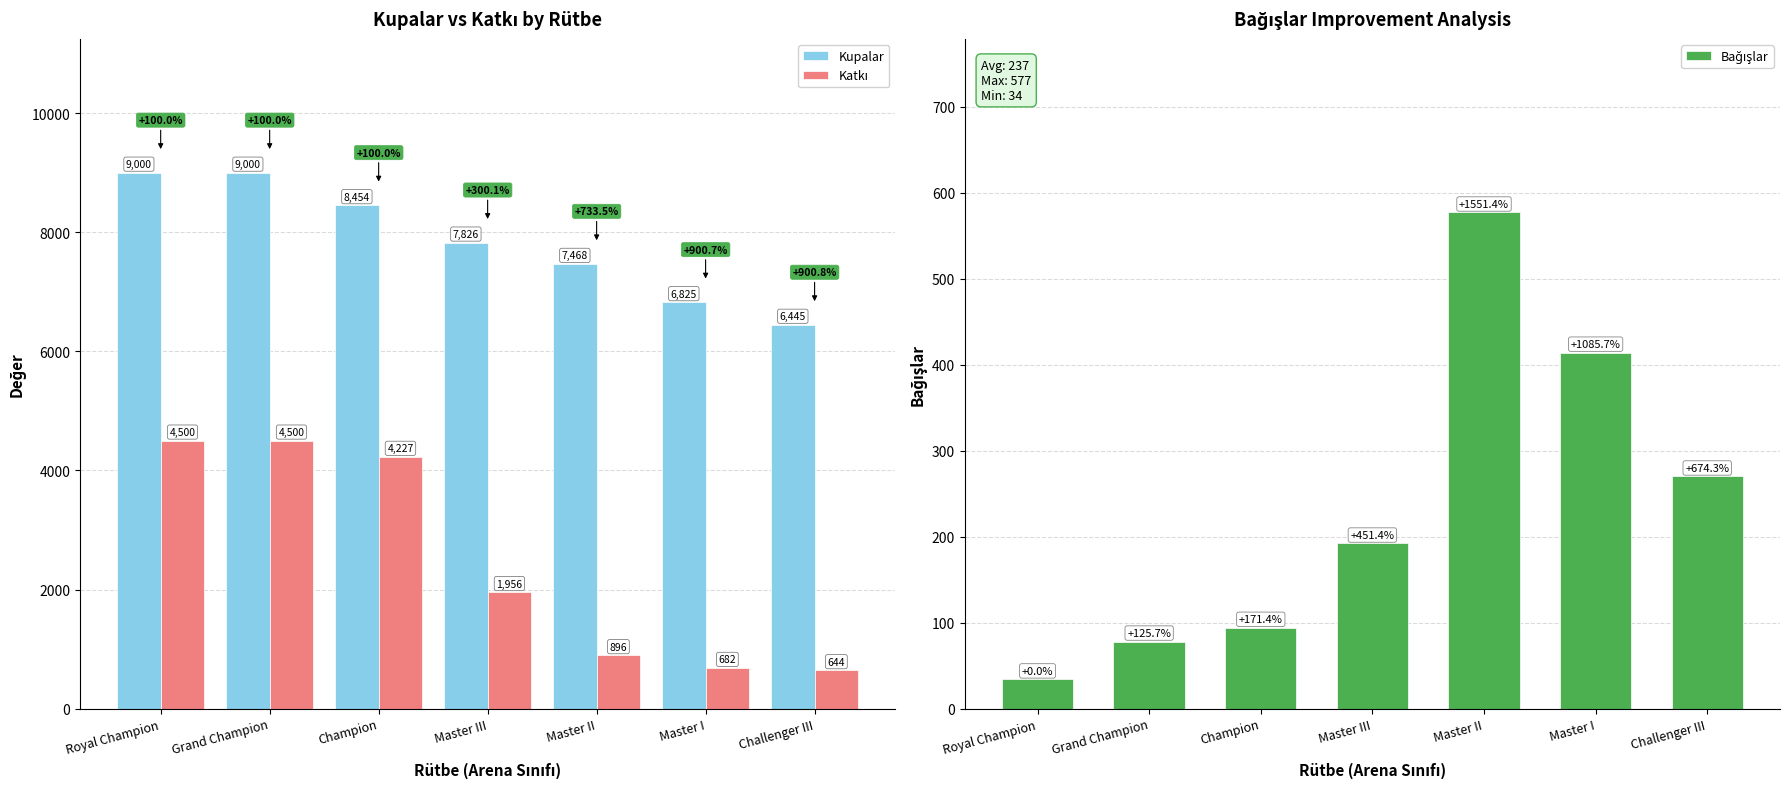

Which category has the lowest value in the Bağışlar series?

Royal Champion